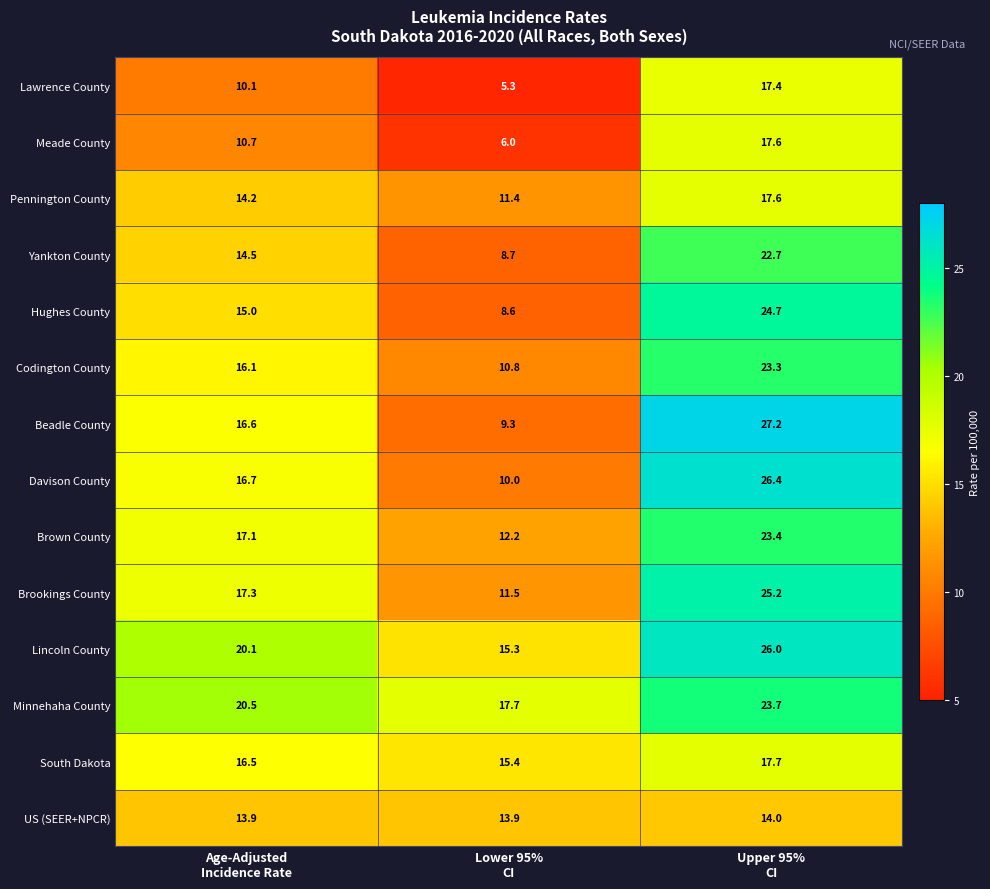

Which series has the largest total across all categories?

Minnehaha County